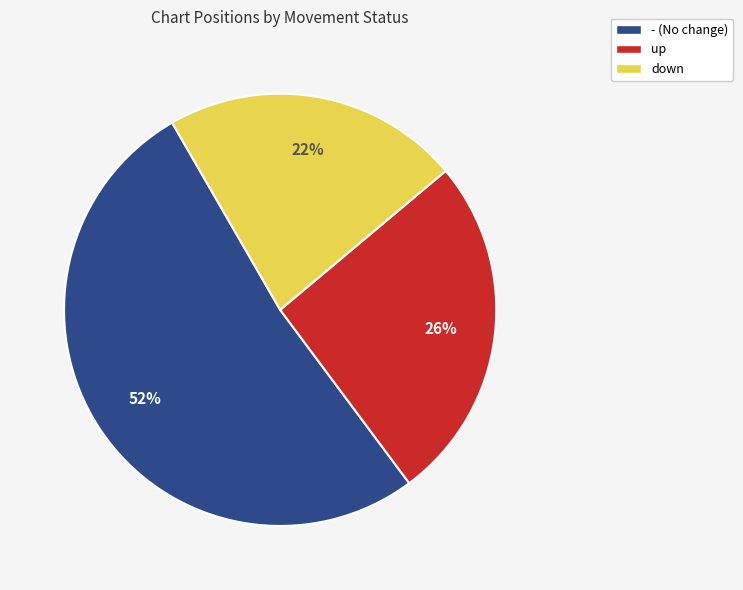

Does any single category account for the majority?

Yes